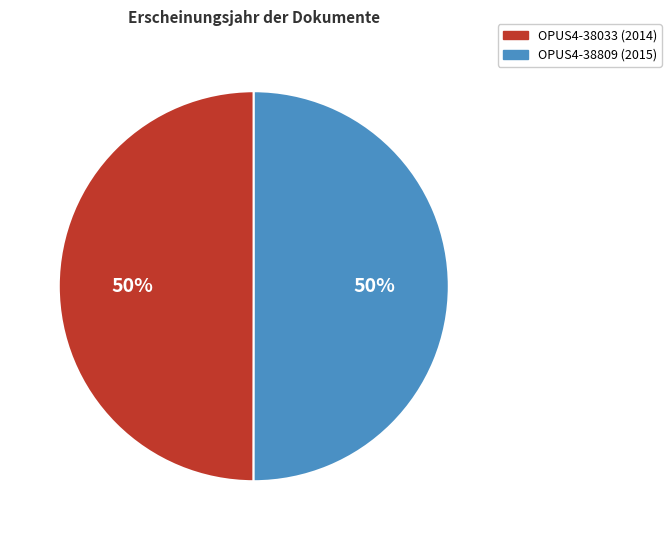

To the nearest percent, what portion does OPUS4-38809 represent?

50%